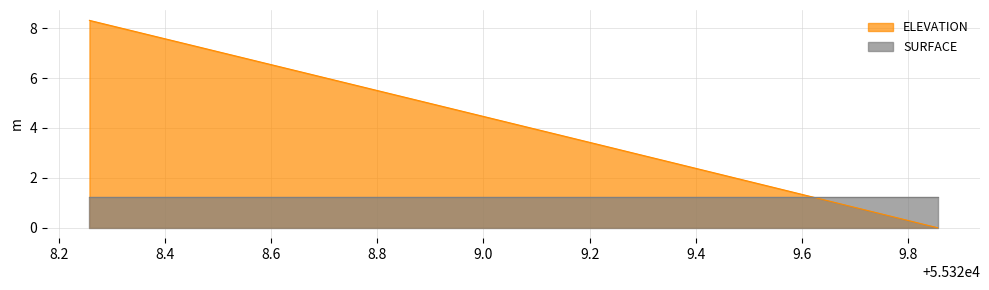

Reading right to left, what are all the values shown in this chart?

55329.8553=0.0	55329.8143=0.2	55329.7734=0.4	55329.7324=0.6	55329.6914=0.9	55329.6505=1.1	55329.6095=1.3	55329.5686=1.5	55329.5276=1.7	55329.4866=1.9	55329.4457=2.1	55329.4047=2.4	55329.3638=2.6	55329.3228=2.8	55329.2818=3.0	55329.2409=3.2	55329.1999=3.4	55329.159=3.6	55329.118=3.8	55329.077=4.1	55329.0361=4.3	55328.9951=4.5	55328.9542=4.7	55328.9132=4.9	55328.8723=5.1	55328.8313=5.3	55328.7903=5.5	55328.7494=5.8	55328.7084=6.0	55328.6675=6.2	55328.6265=6.4	55328.5855=6.6	55328.5446=6.8	55328.5036=7.0	55328.4627=7.2	55328.4217=7.5	55328.3807=7.7	55328.3398=7.9	55328.2988=8.1	55328.2579=8.3